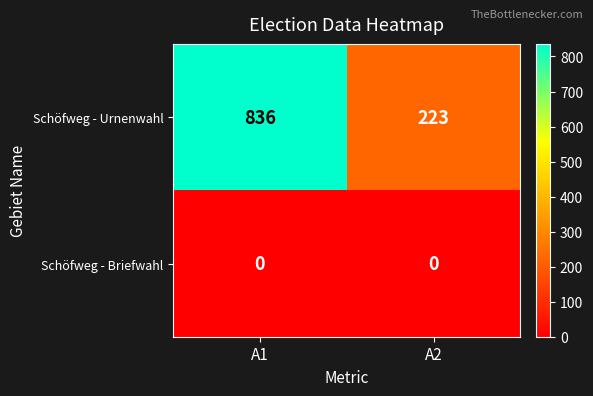

Reading left to right, list all the values displayed in this chart.

Schöfweg - Urnenwahl: A1=836	A2=223
Schöfweg - Briefwahl: A1=0	A2=0